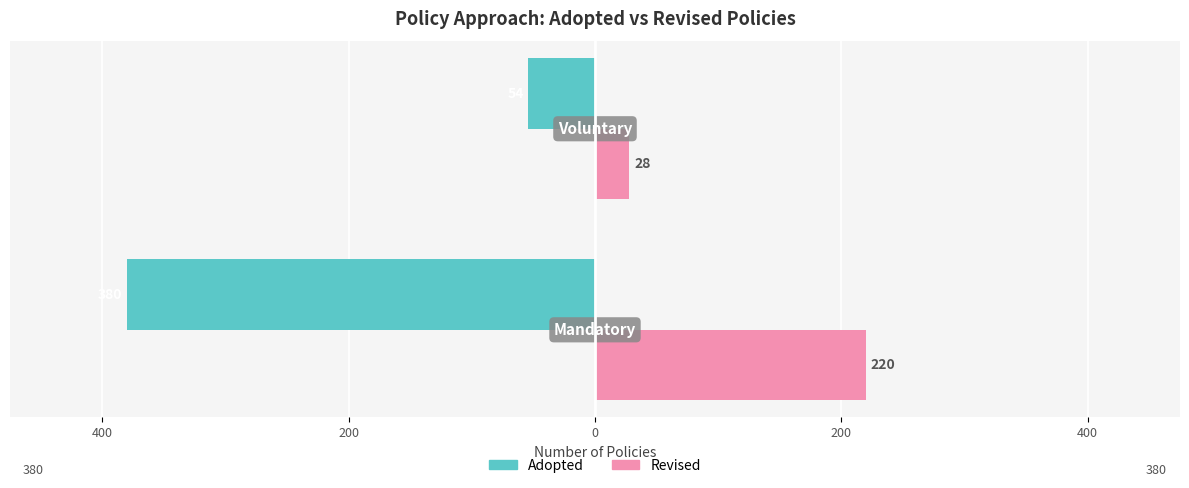

Reading left to right, transcribe all the data shown in this chart.

Adopted: -380	-54
Revised: 220	28